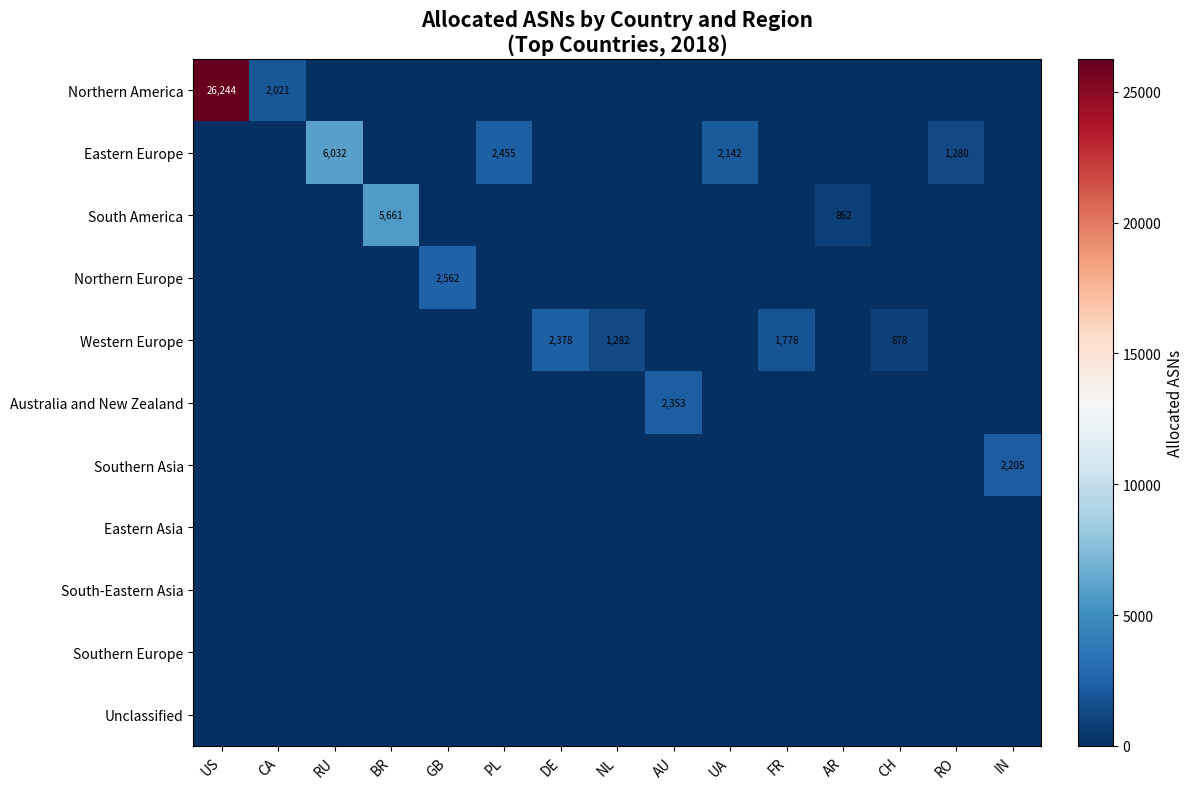

What is the difference between the maximum and minimum values in the South America series?

5661